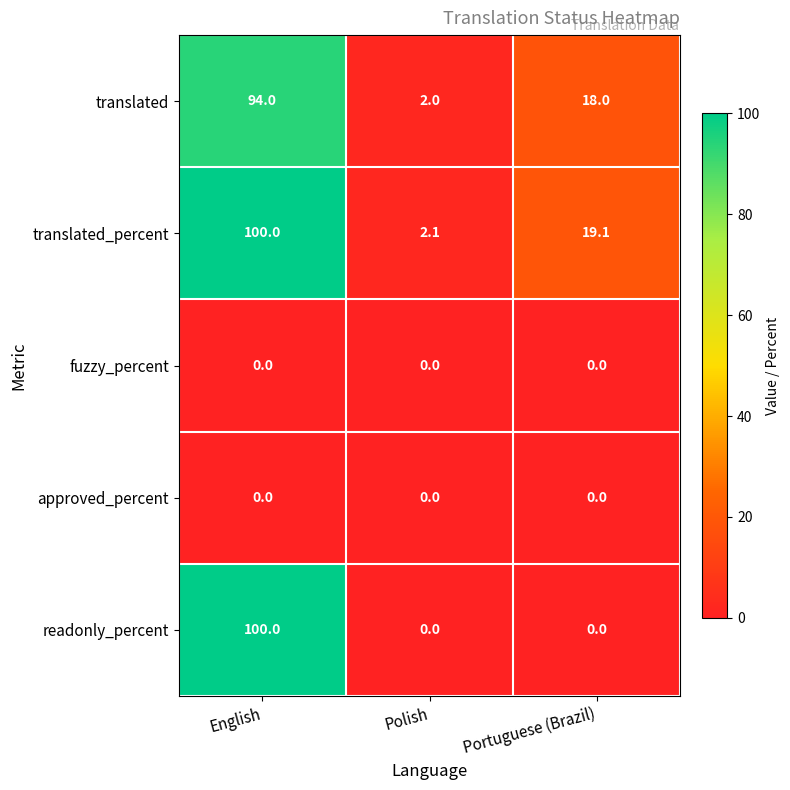

The readonly_percent series shows 0.0 at Polish. True or false?

True